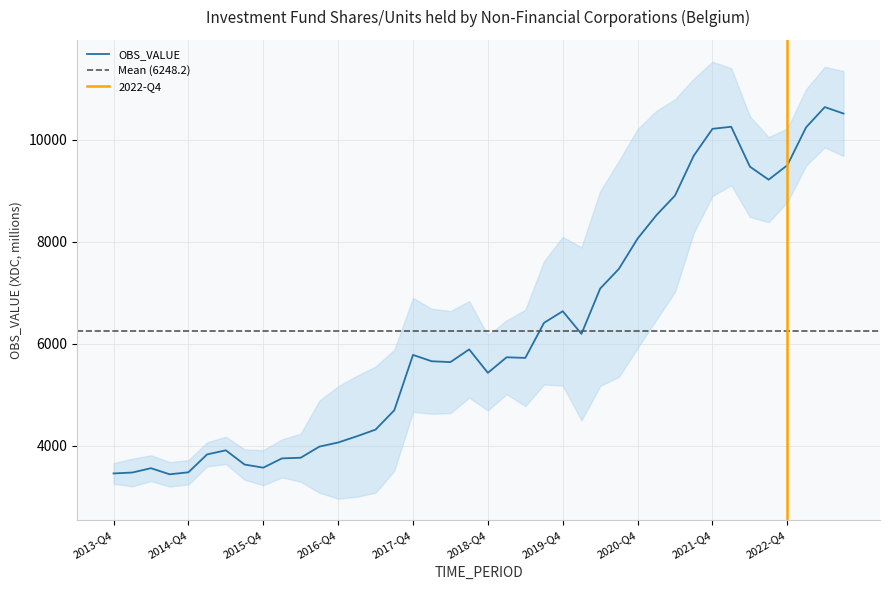

What is the ratio of the value at 2023-Q3 to the value at 2019-Q1?

1.8